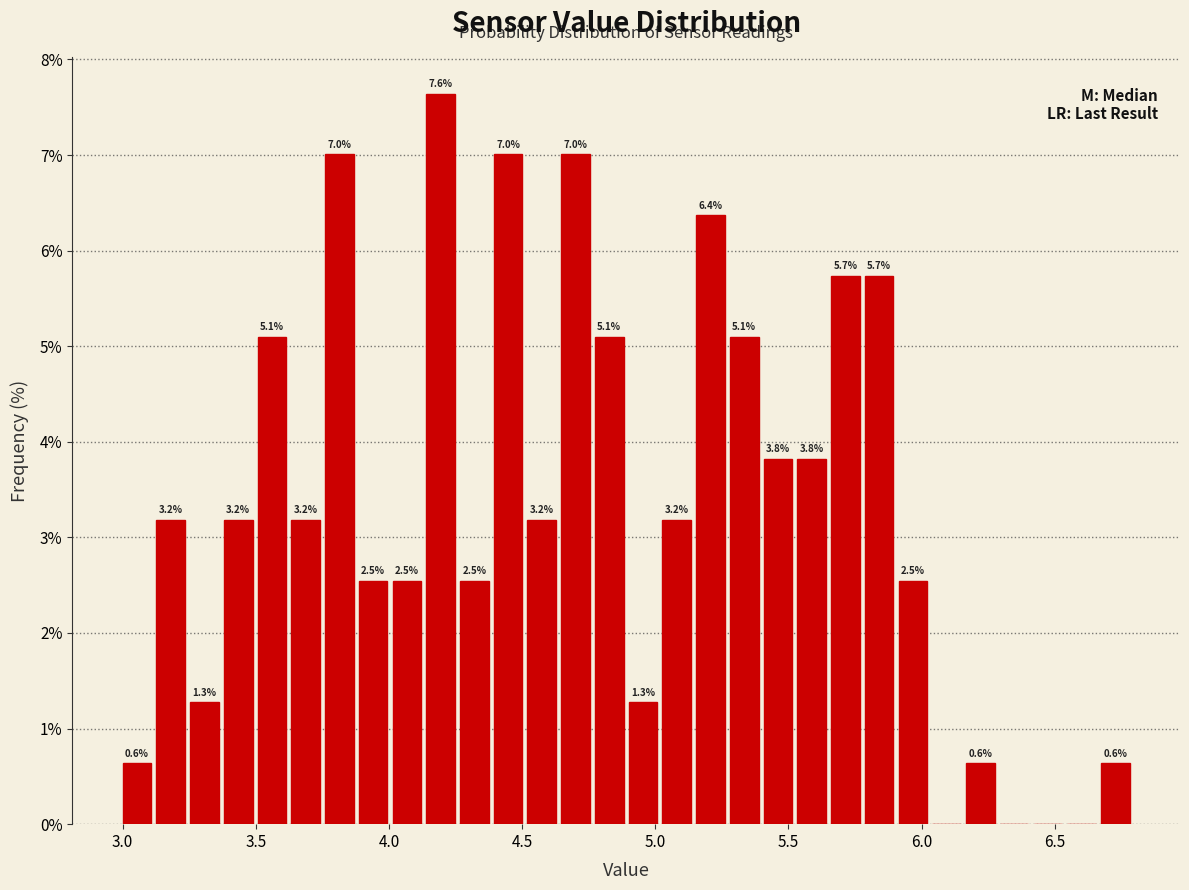

Read against the x-axis, roughly where is the centre of the tallest bar?

4.20